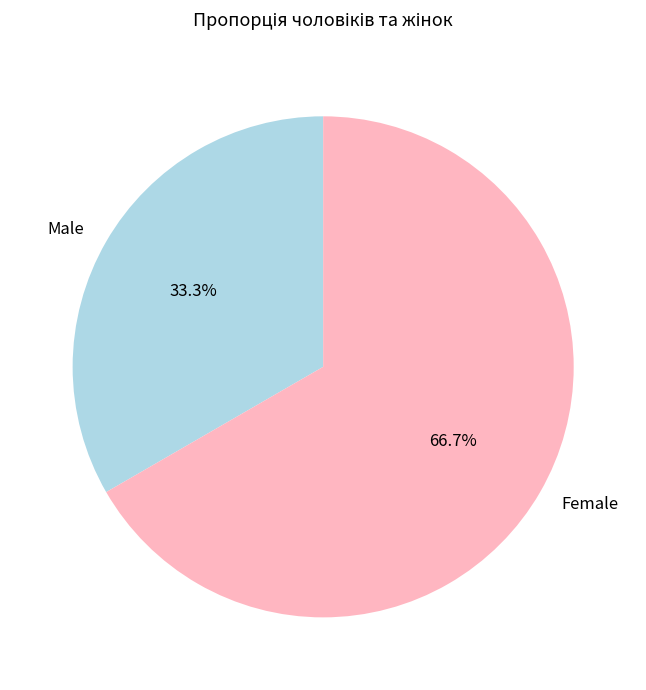

Is there a majority slice in this chart?

Yes